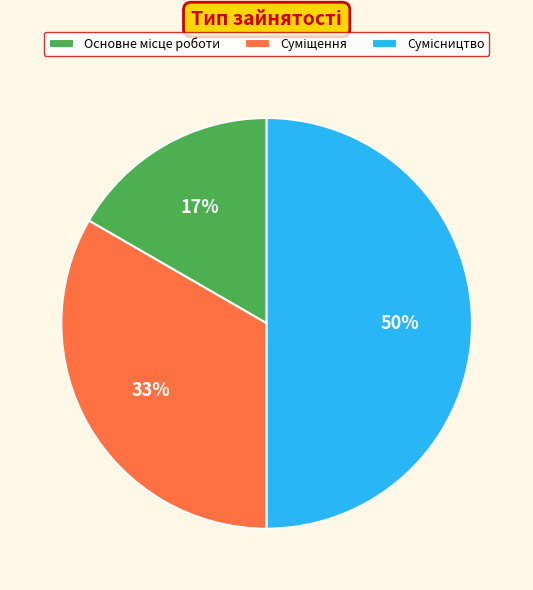

To the nearest percent, what is the average slice percentage?

33%